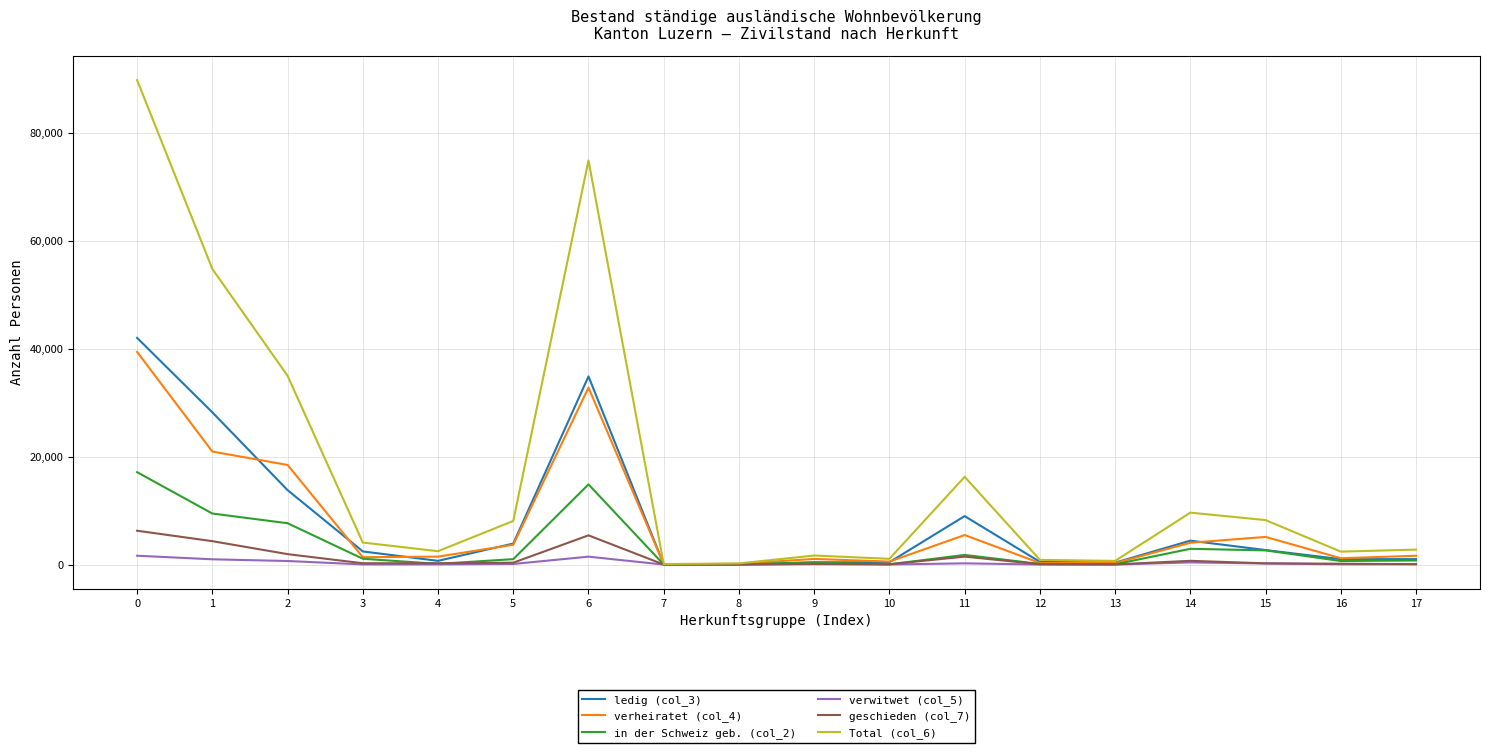

Which series has the largest range (max minus min)?

Total (col_6)